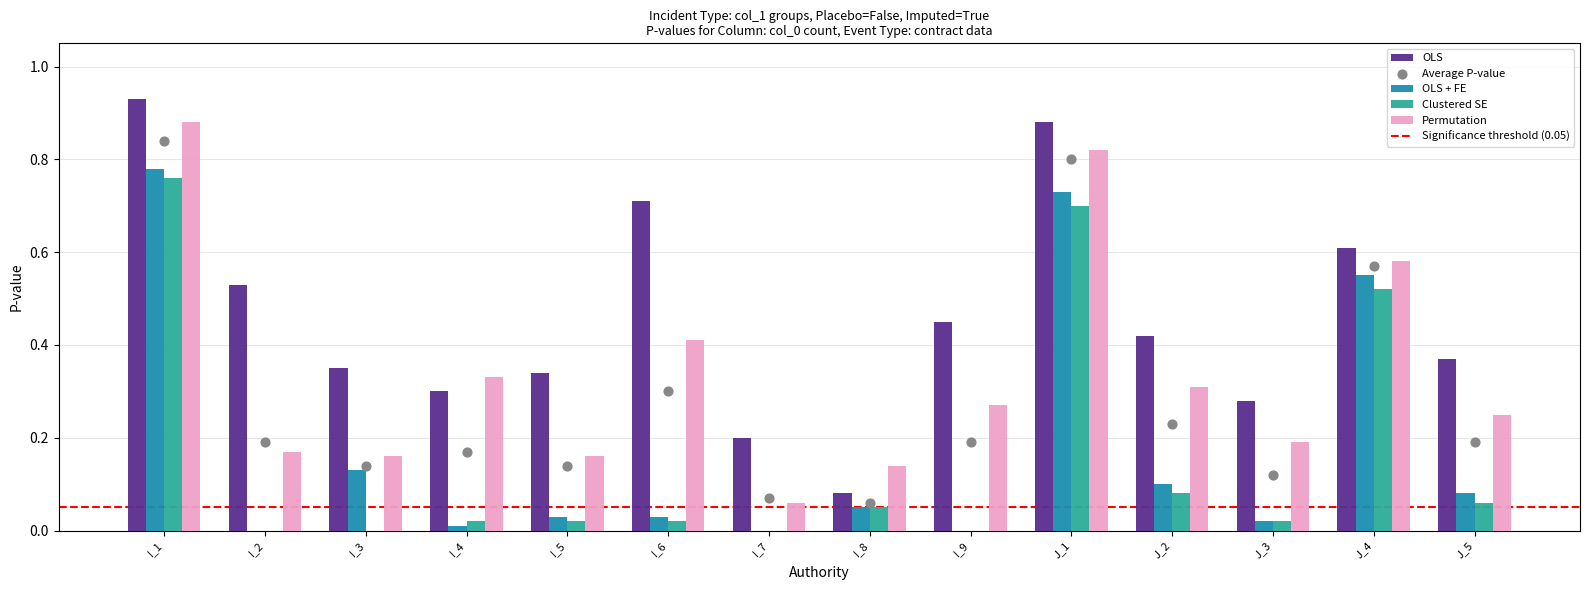

At how many categories does at least one series exceed 0?

14